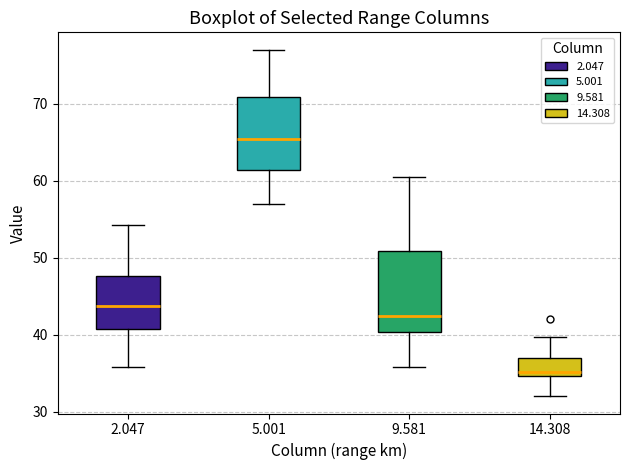

Which box has the highest median line?

5.001